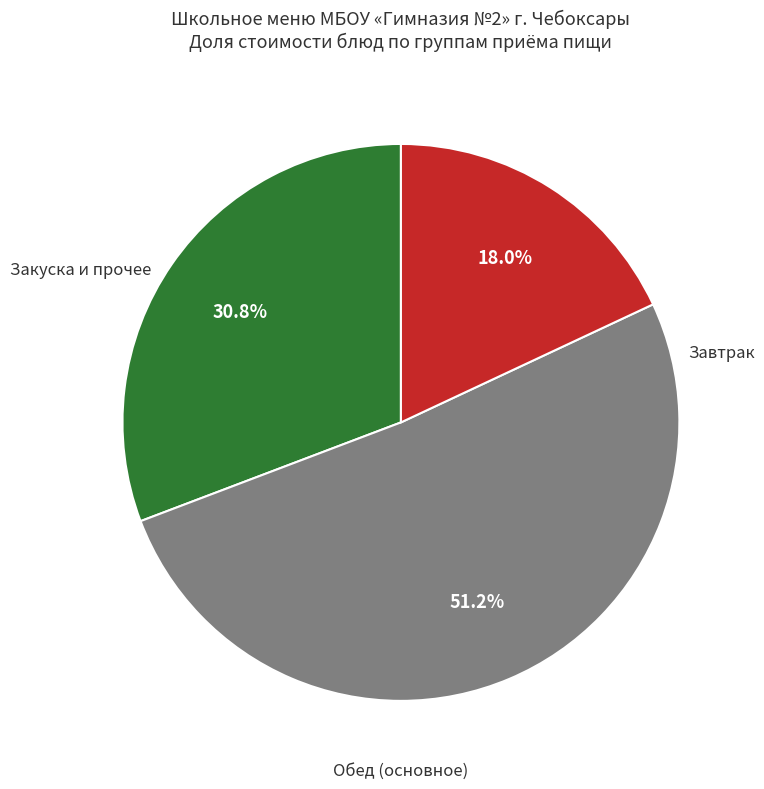

Is there any slice that represents more than half of the pie?

Yes